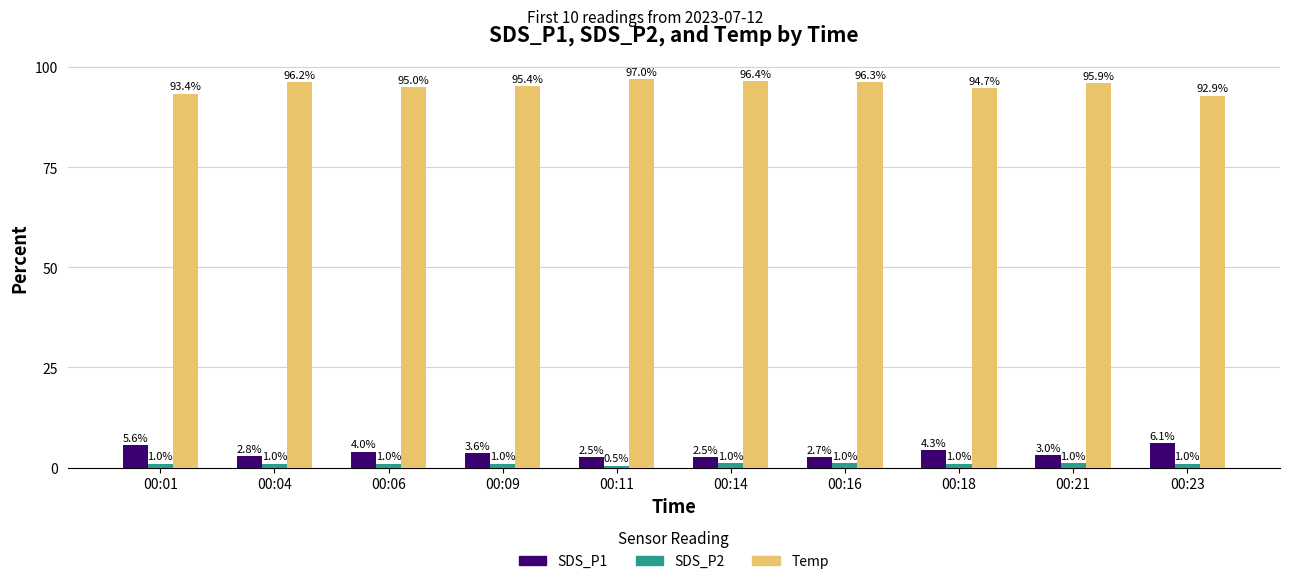

Is it true that SDS_P1 equals 3.0 at 00:21?

True